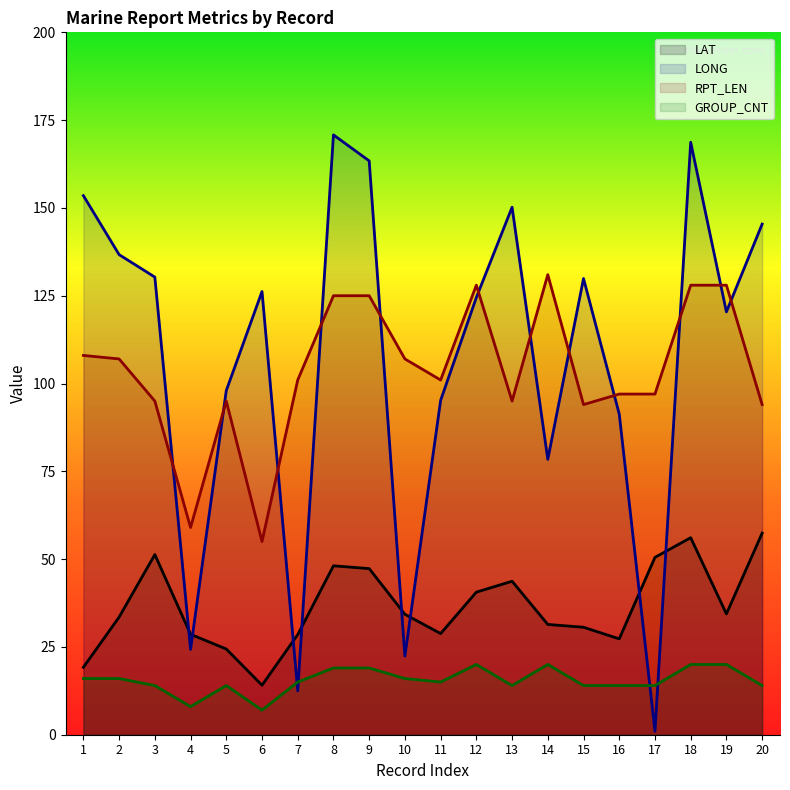

Rank the categories by LAT value from lowest to highest.

6, 1, 5, 16, 7, 4, 11, 15, 14, 2, 10, 19, 12, 13, 9, 8, 17, 3, 18, 20